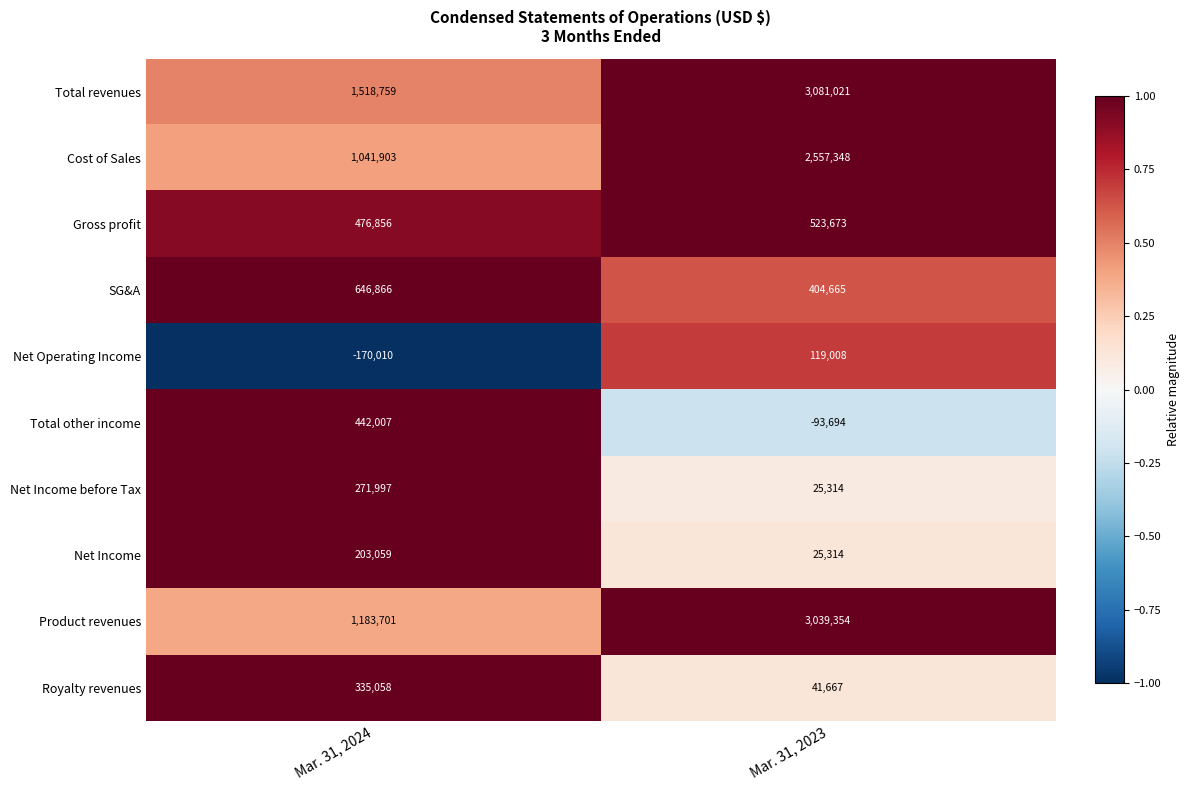

Where is Total revenues nearest to the value 2299890?

Mar. 31, 2024